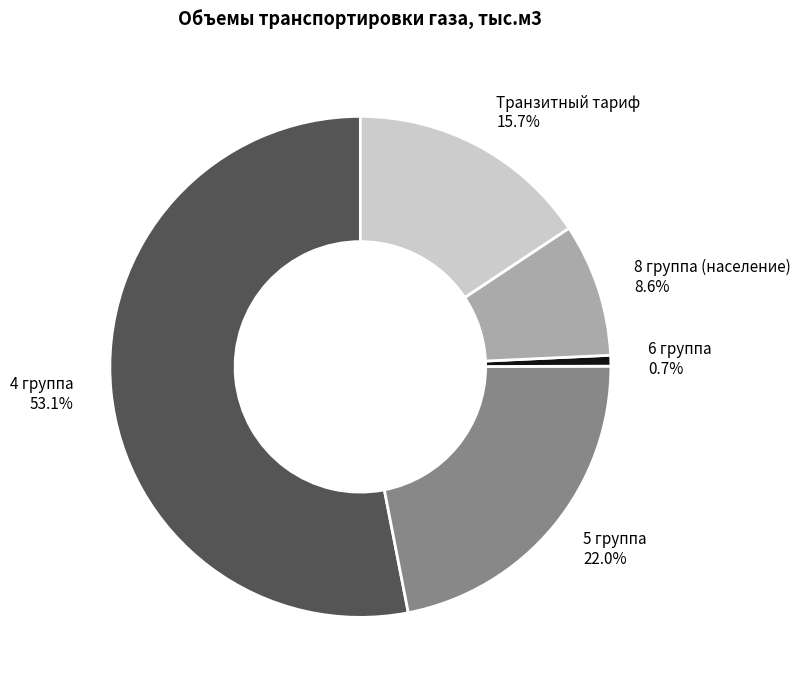

To the nearest percent, what is the combined percentage of 6 группа and Транзитный тариф?

16%